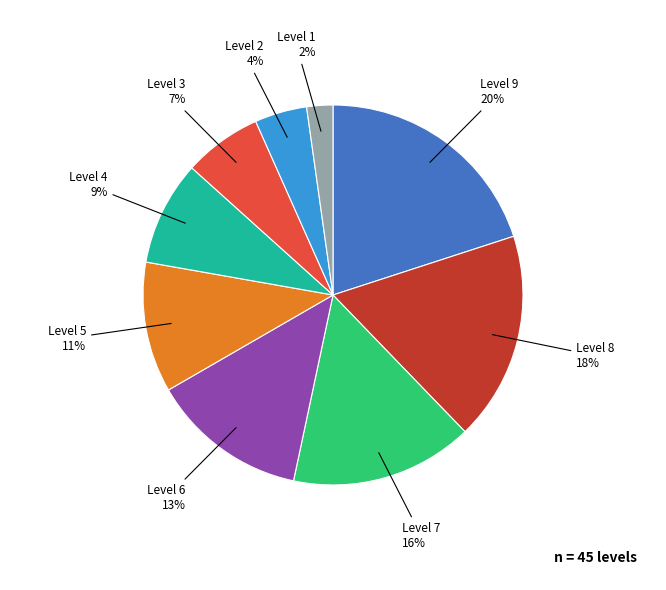

To the nearest percent, what is the average slice percentage?

11%